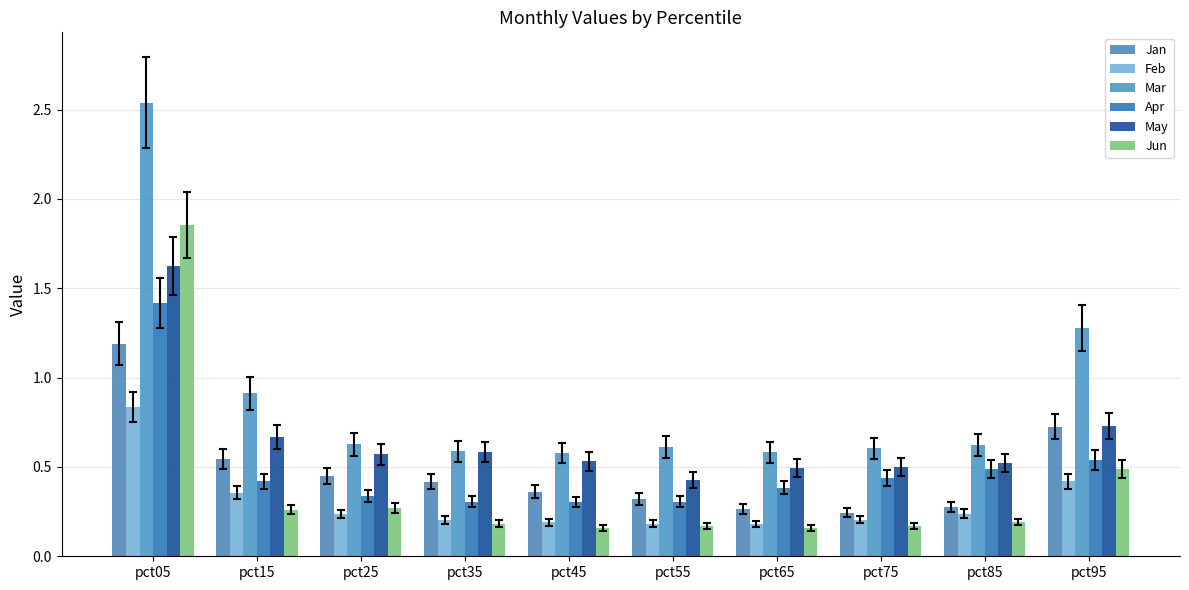

What is the highest value of the May series?

1.6